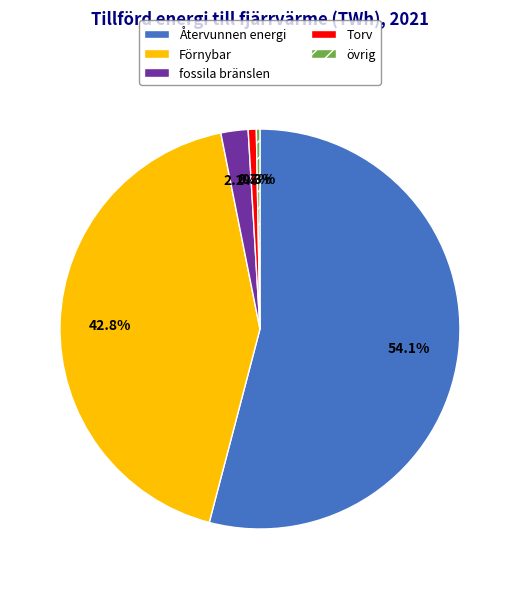

To the nearest percent, what is the average slice percentage?

20%